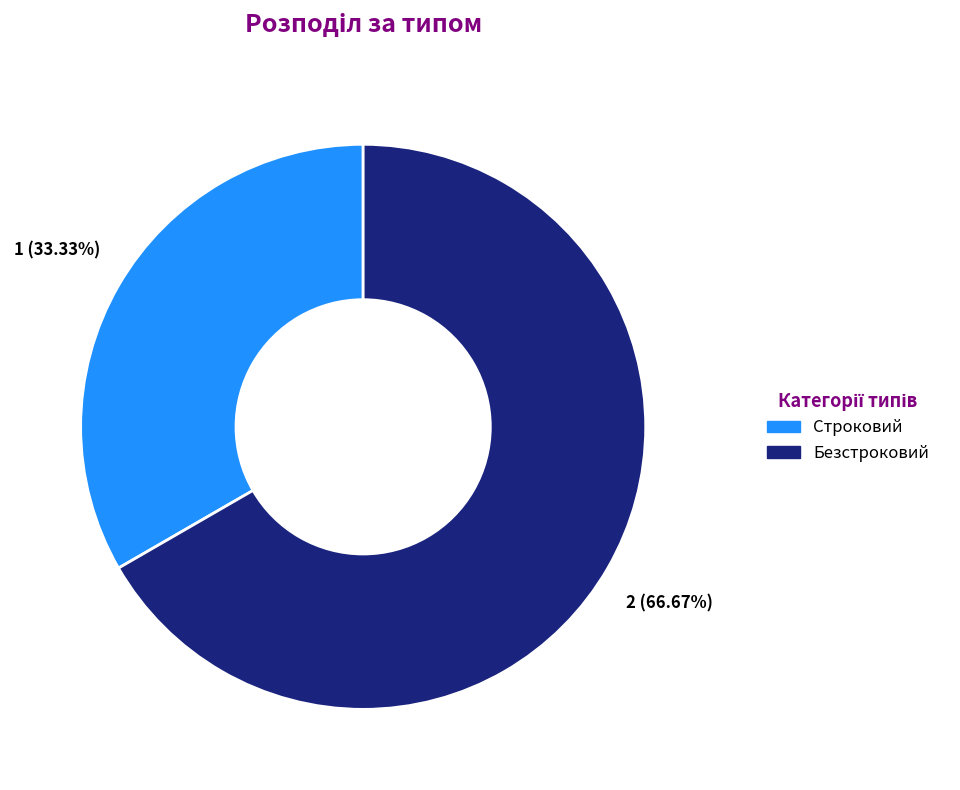

What percentage is the Строковий slice, to the nearest percent?

33%